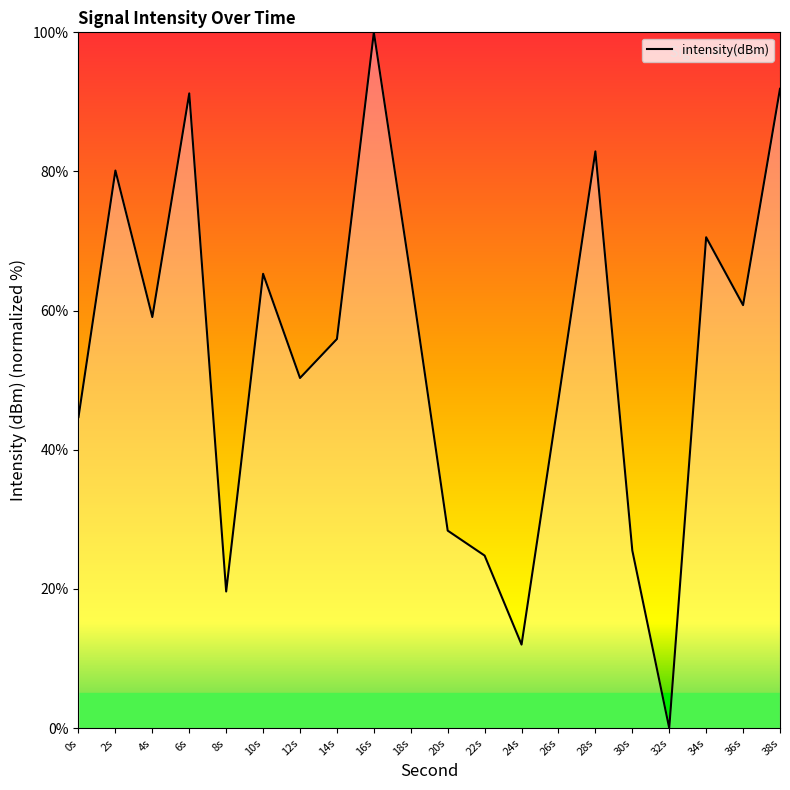

What is the difference between the values at 16s and 24s?

88.0